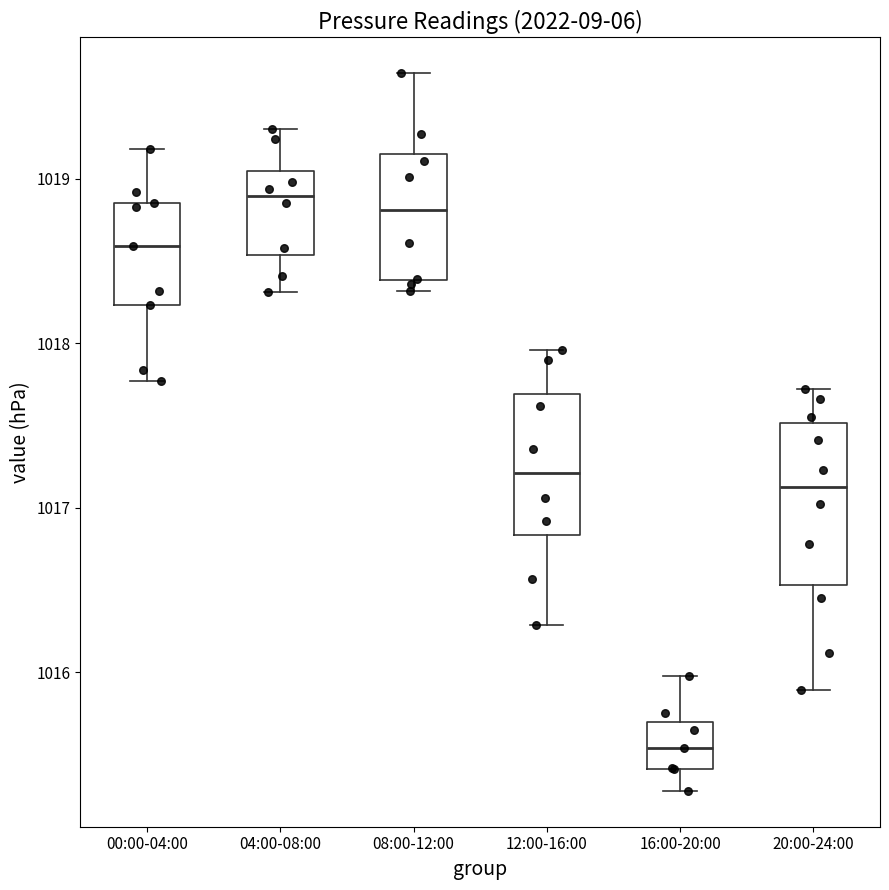

Which box's median line is the lowest?

16:00-20:00